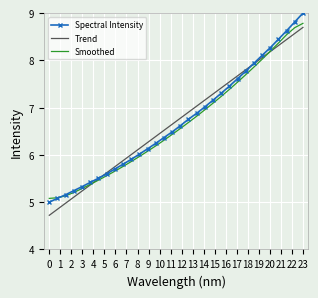

What is the highest value of the Spectral Intensity series?

9.0